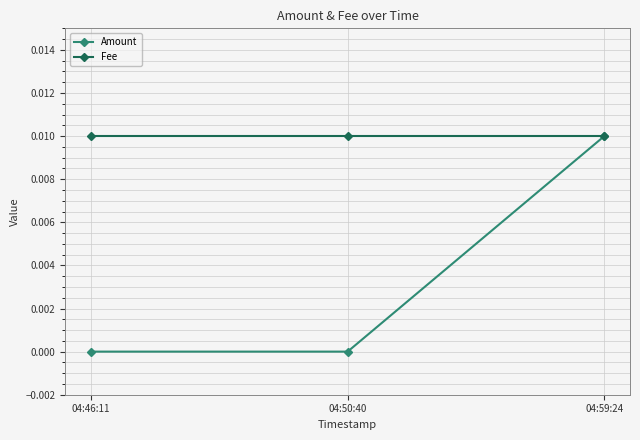

How many lines are shown in the chart?

2